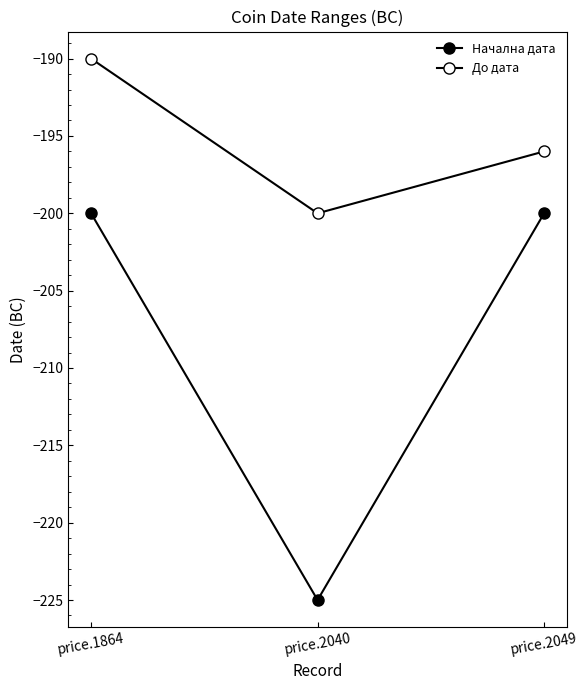

What is the value of the До дата point at the 1st from the left?

-190